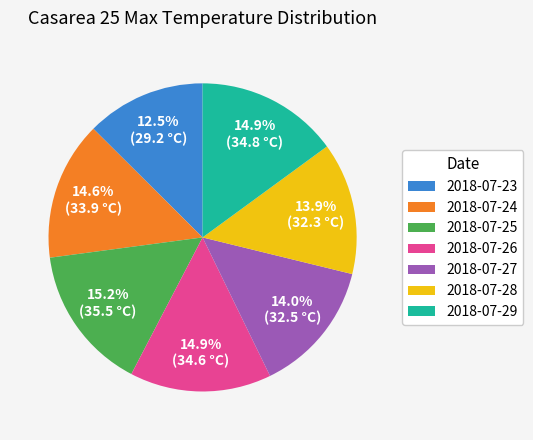

True or false: 2018-07-24 accounts for 15% of the total.

True